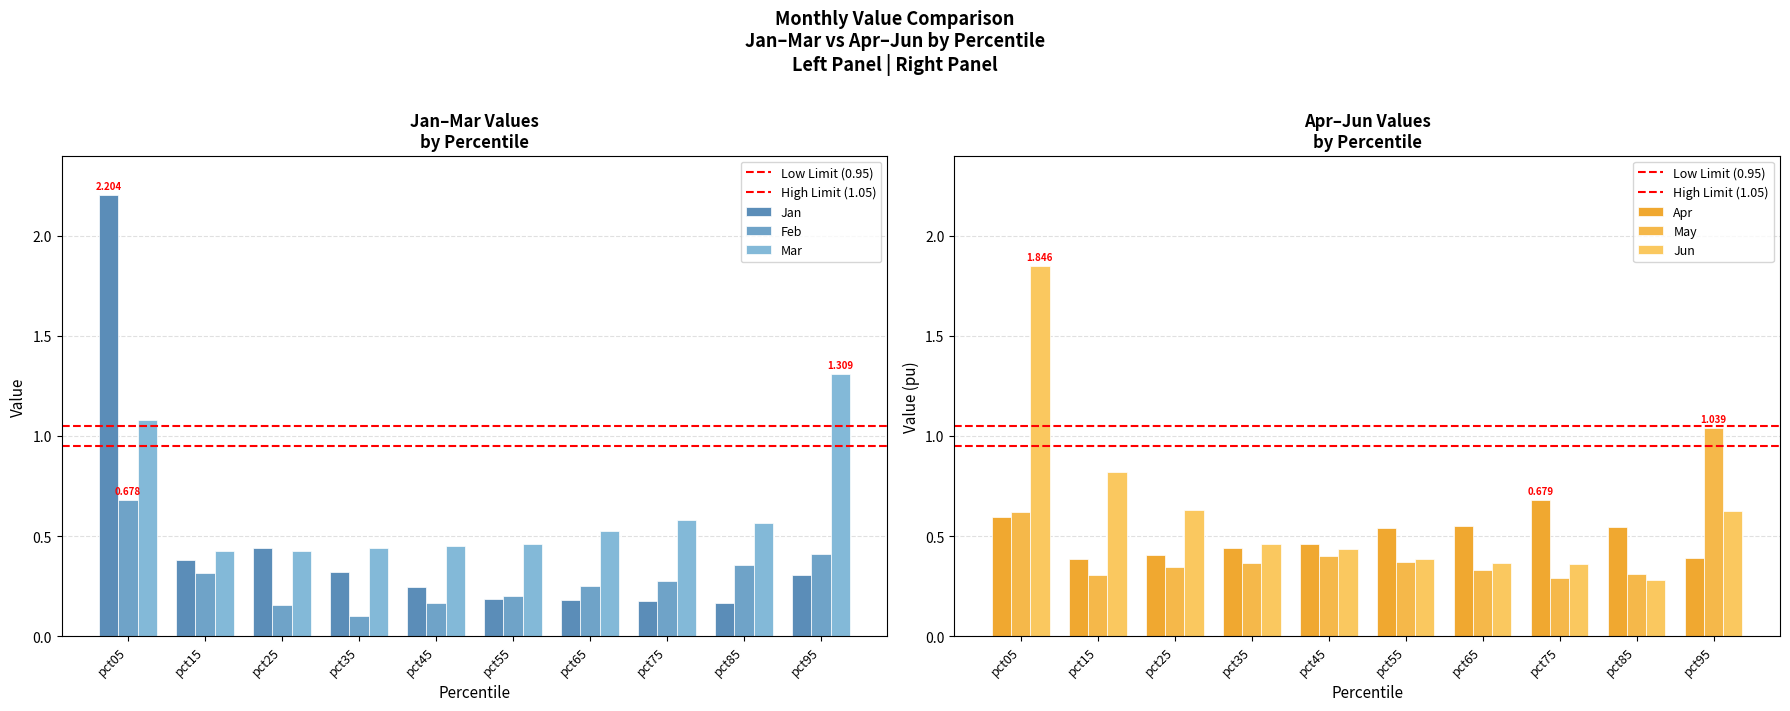

Which label corresponds to the smallest value in the chart?

pct35